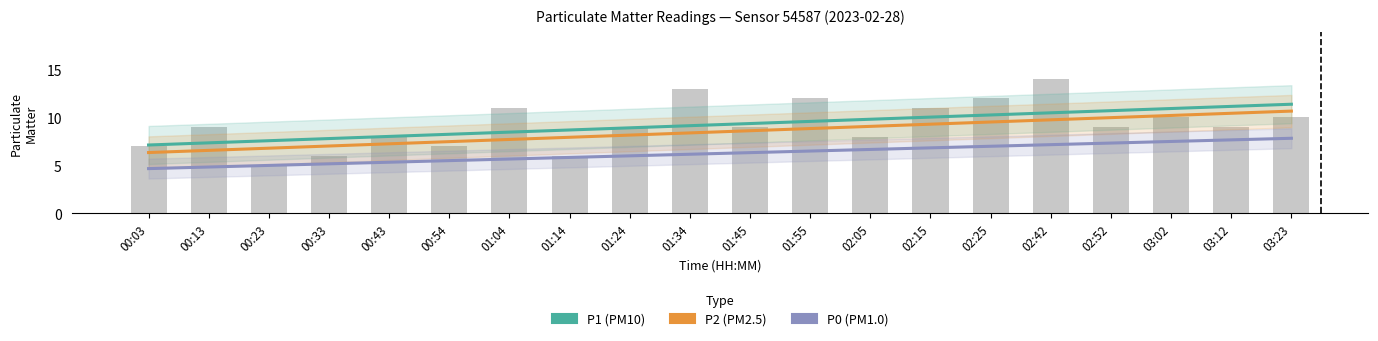

Where does the P0 series first go above 6?

01:24